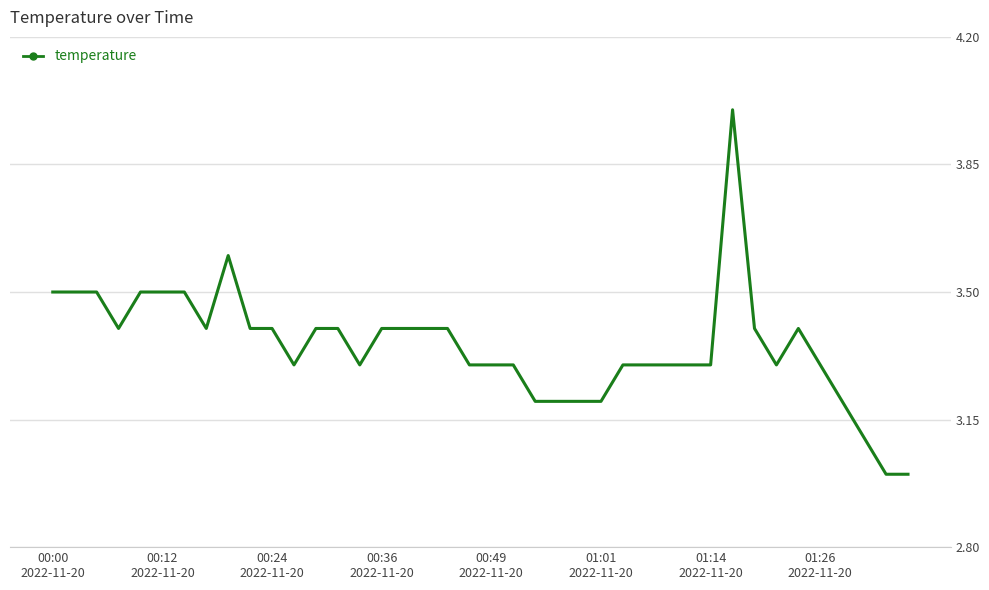

What is the greatest value displayed?

4.0